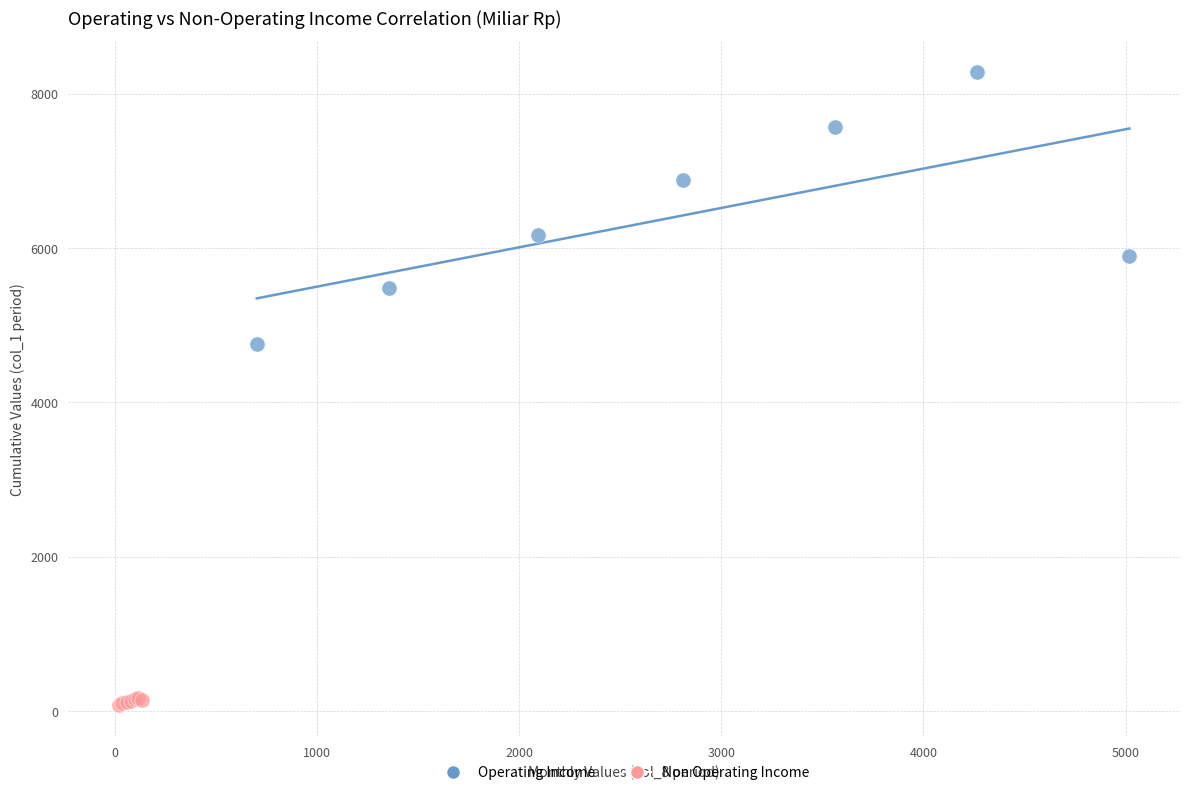

Which series contains the highest Y value?

Operating Income